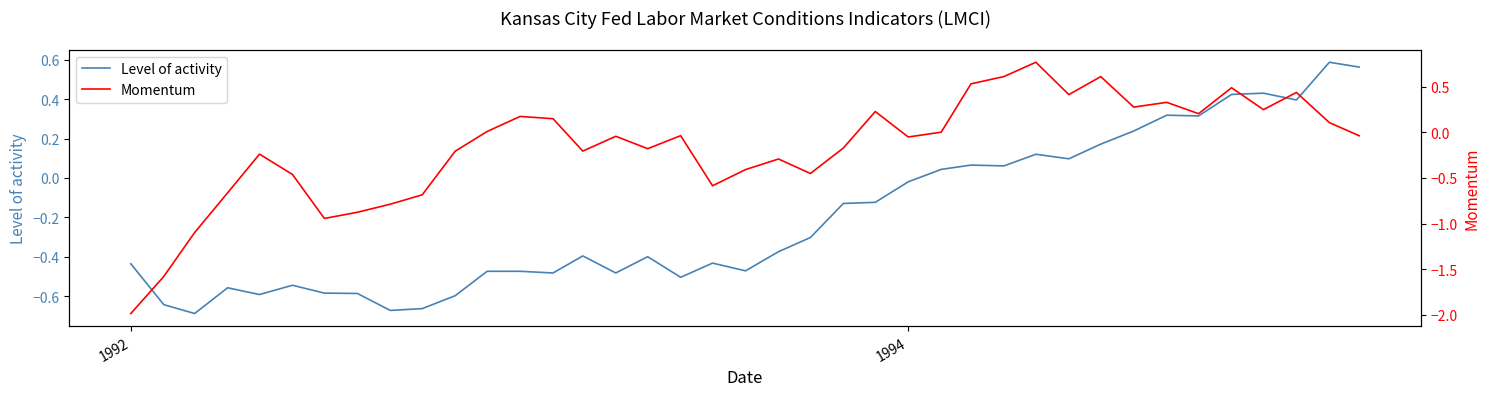

Which series ends up on top after the final intersection of Level of activity and Momentum?

Level of activity